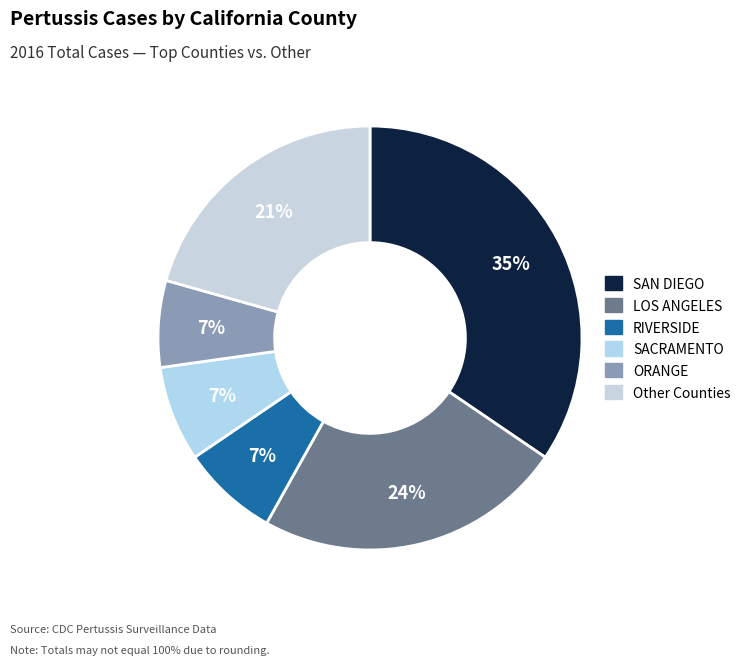

Count the number of slices in the pie.

6